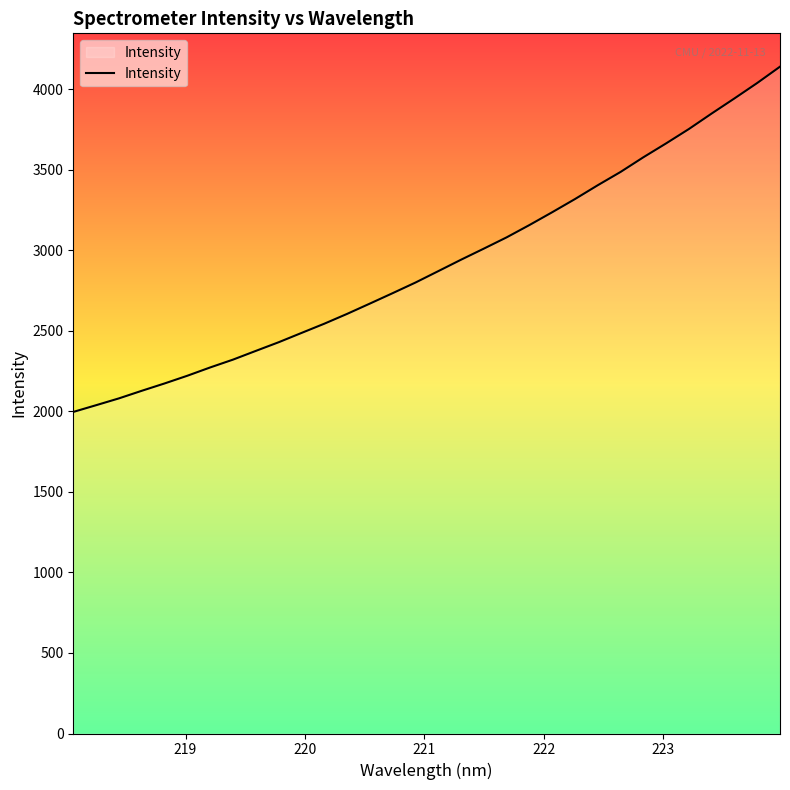

How many lines are shown in the chart?

1